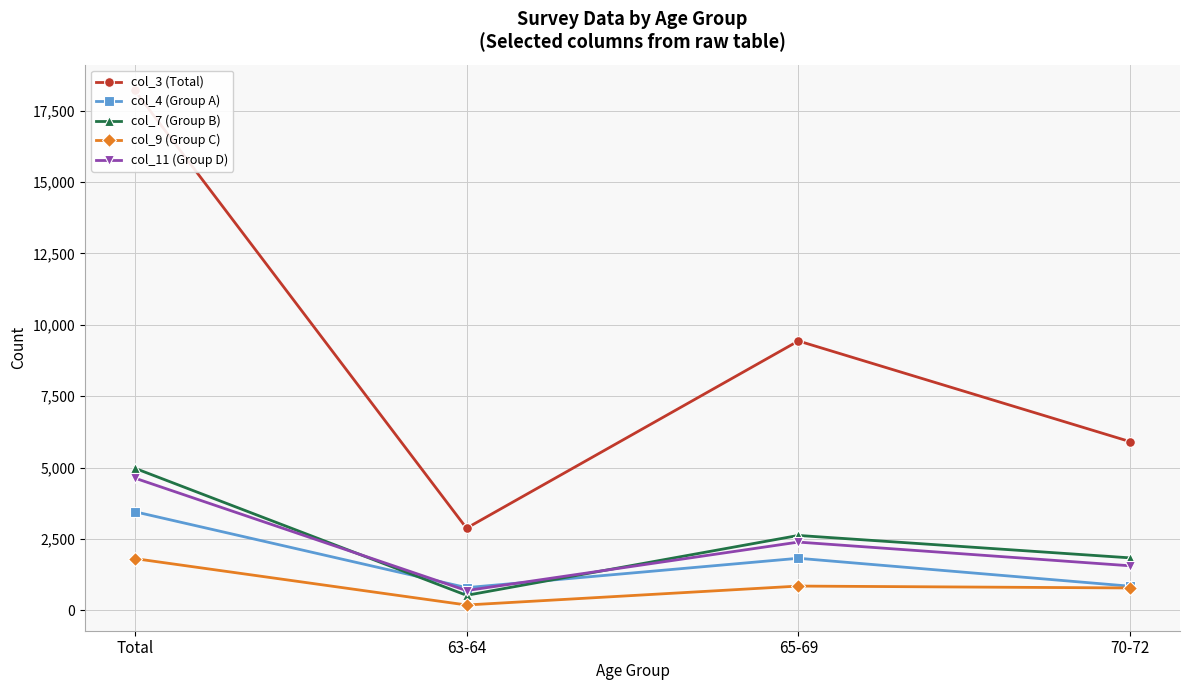

What is the approximate value of col_9 (Group C) at 63-64, to the nearest 10?

180